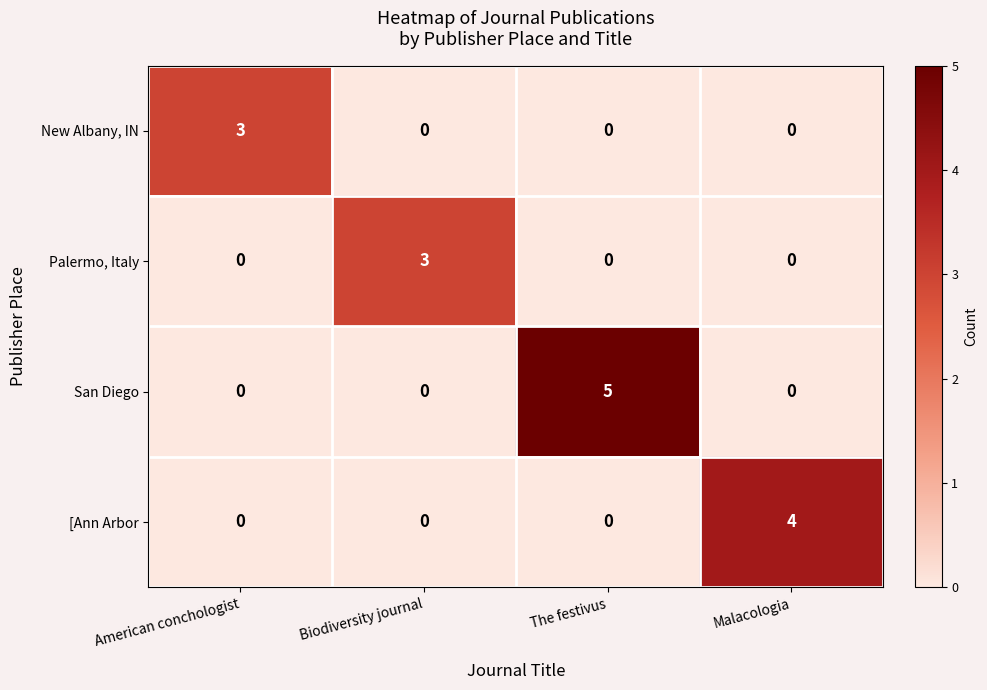

Which label corresponds to the largest value in the chart?

The festivus